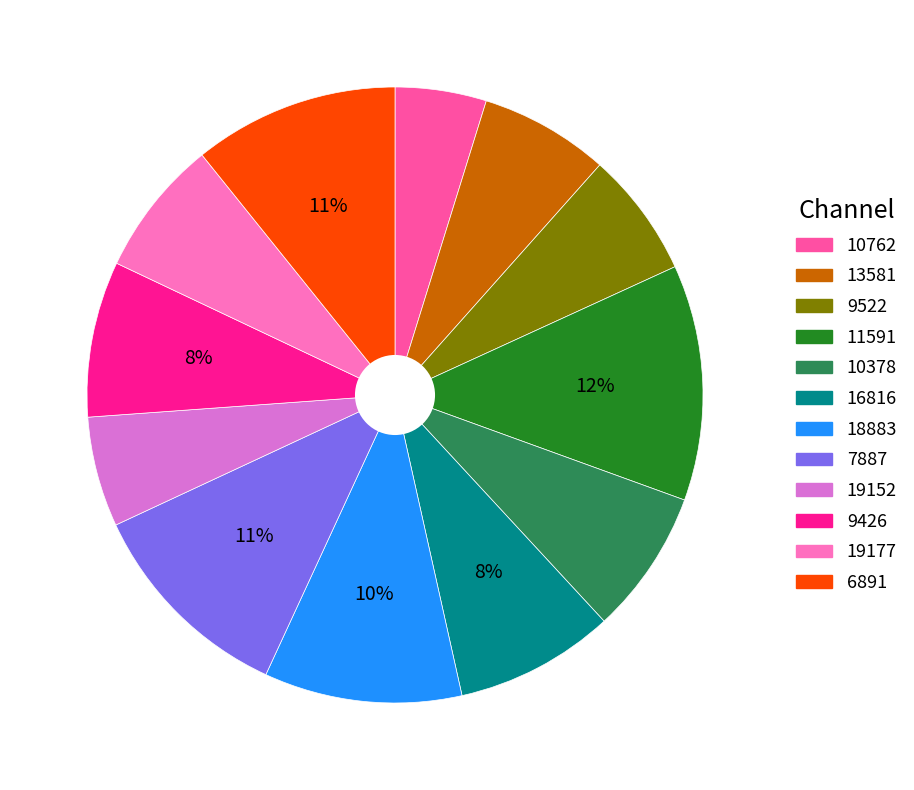

Do 6891 and 16816 together represent more than half of the pie?

No